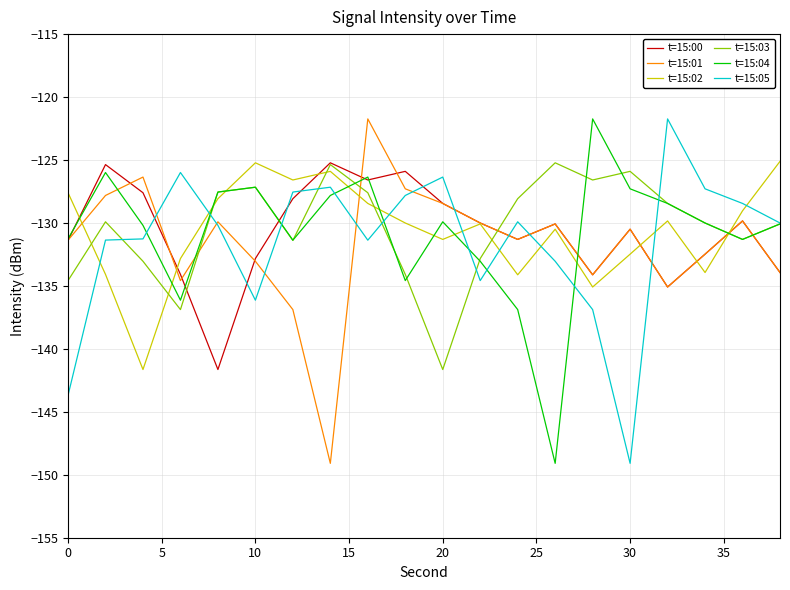

What is the difference between the maximum and minimum values in the t=15:00 series?

16.4